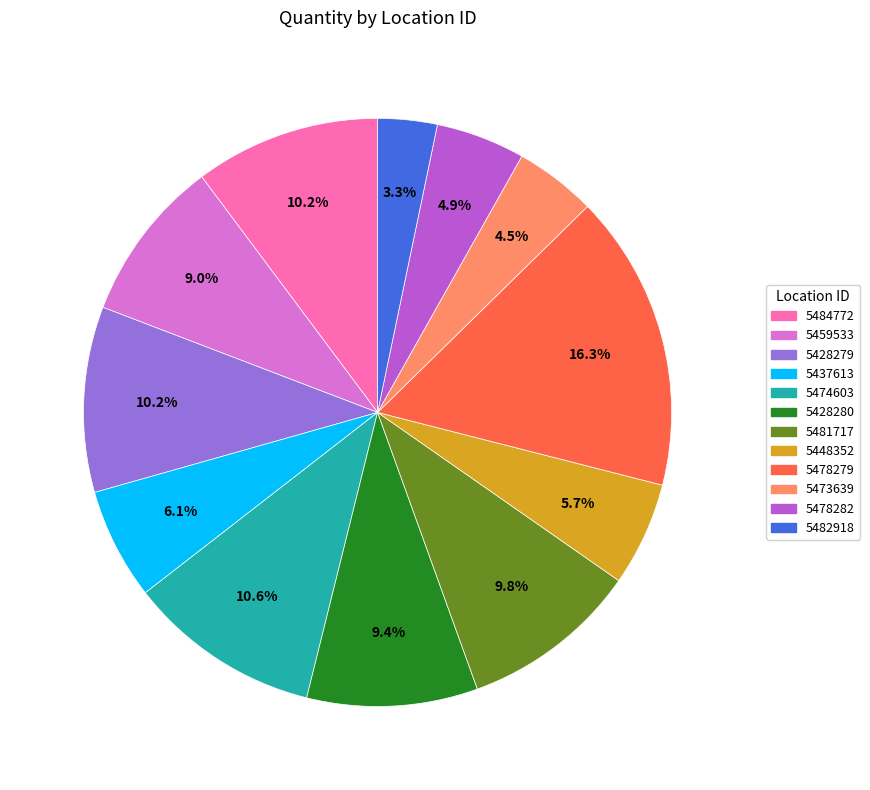

What percentage is NOT represented by 5459533?

91.0%